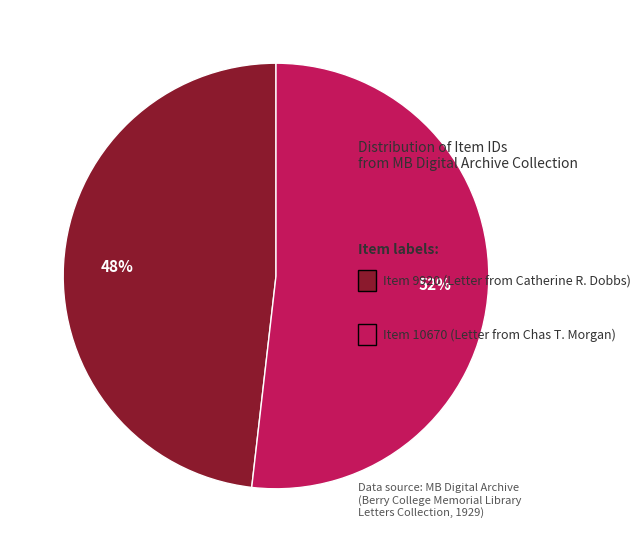

Is there a majority slice in this chart?

Yes